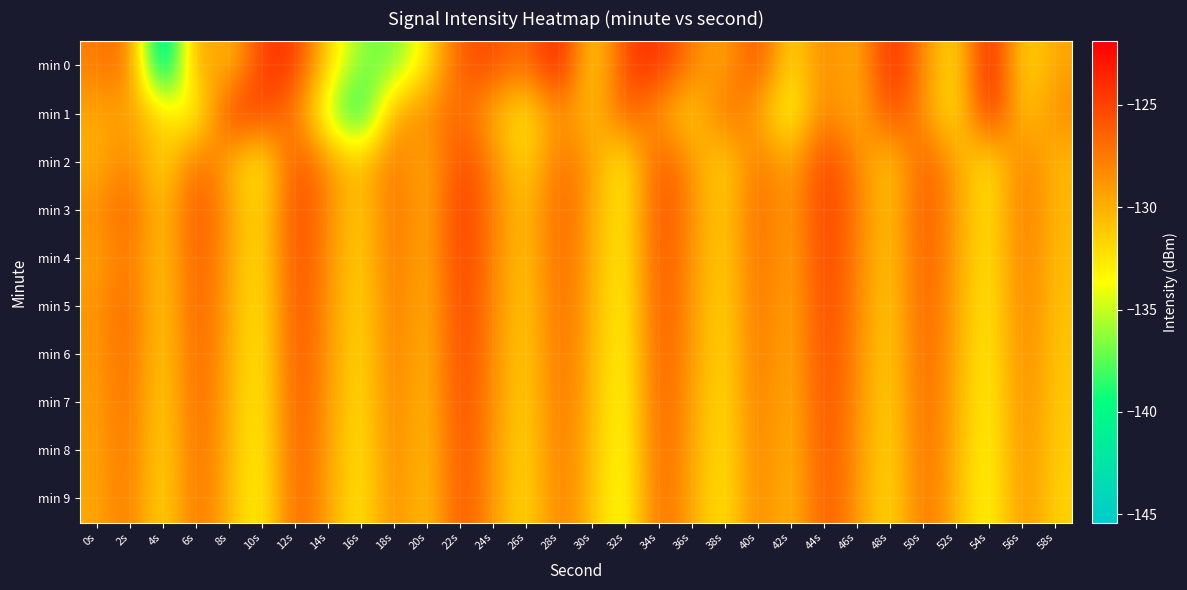

At 52s, list the series in order from smallest to largest.

min 1, min 0, min 9, min 8, min 7, min 6, min 5, min 2, min 4, min 3